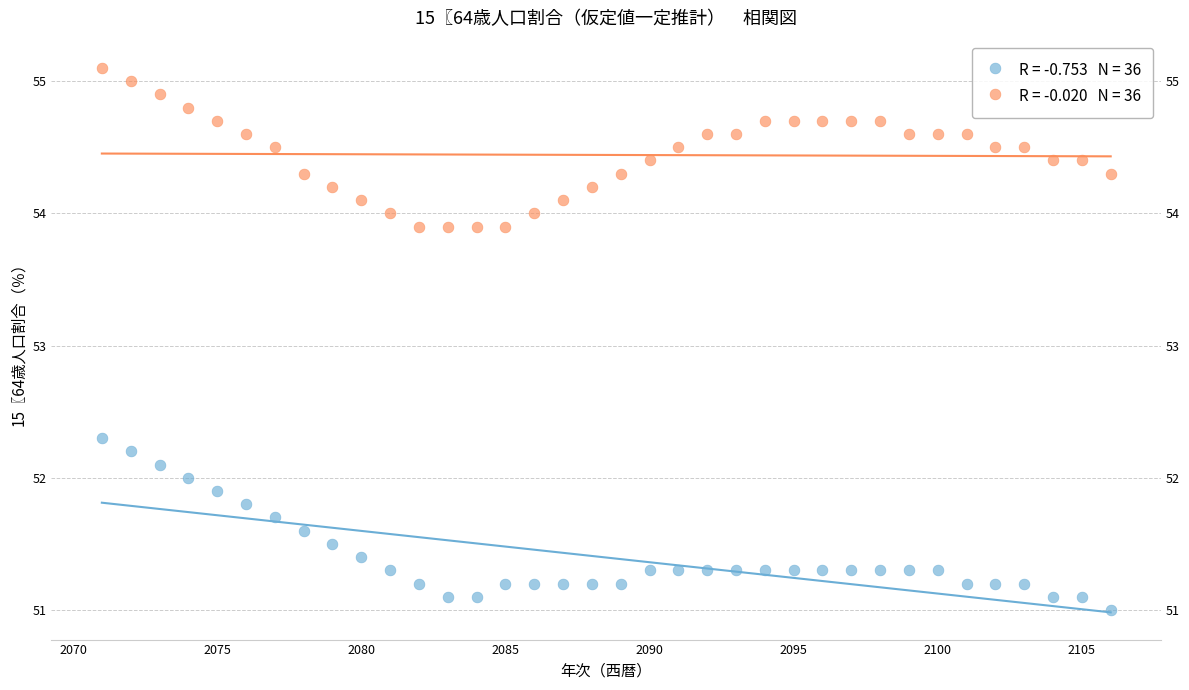

Across all series, what Y value is closest to 53?

52.3